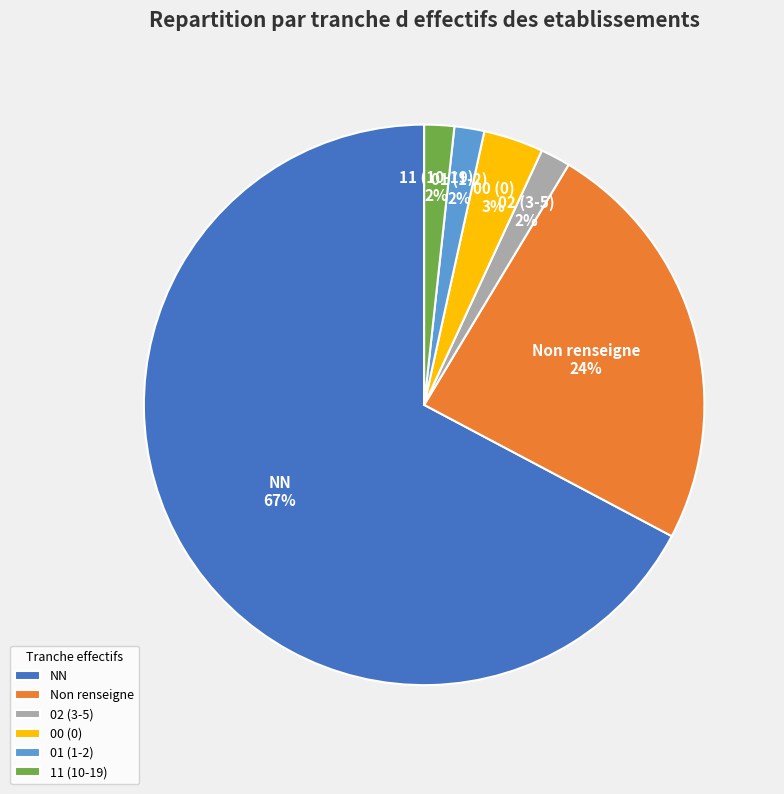

Between Non renseigne and NN, which is larger?

NN